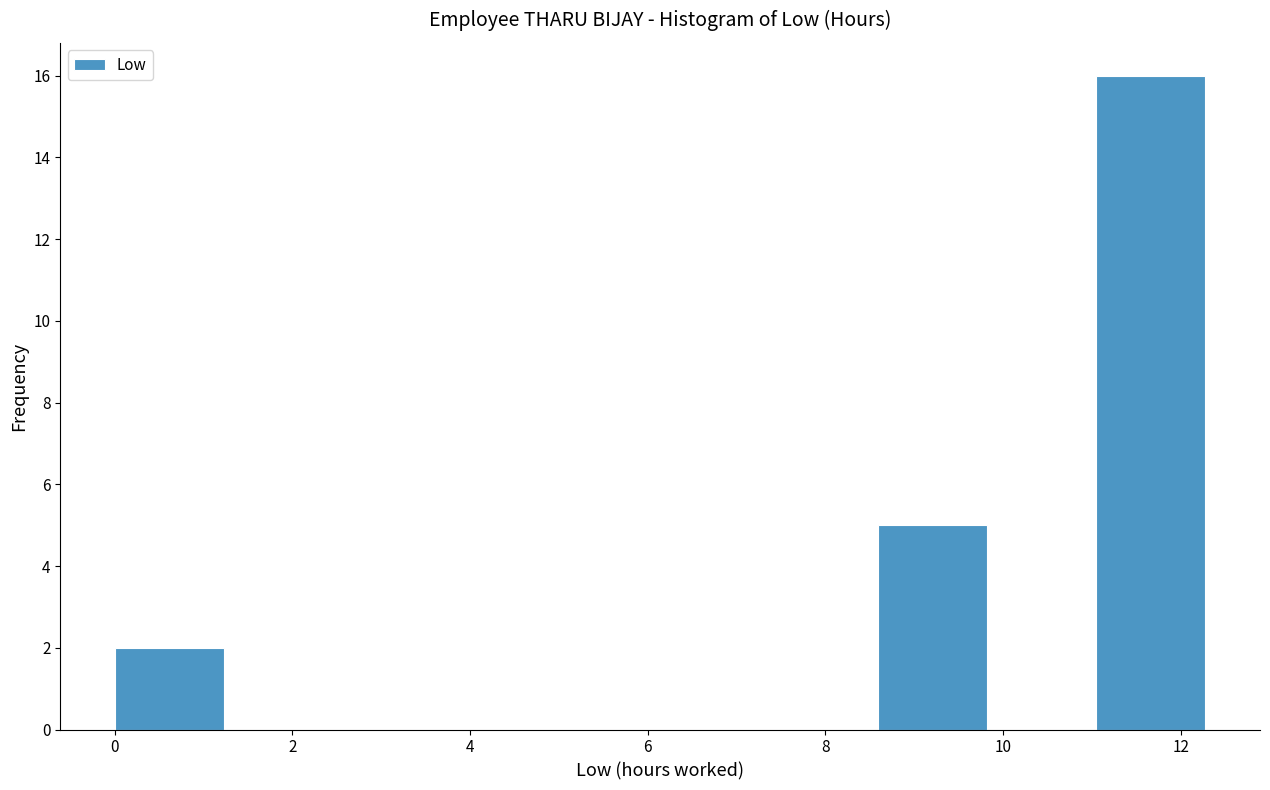

Over which range of the x-axis is the bar tallest?

11.0 to 12.2